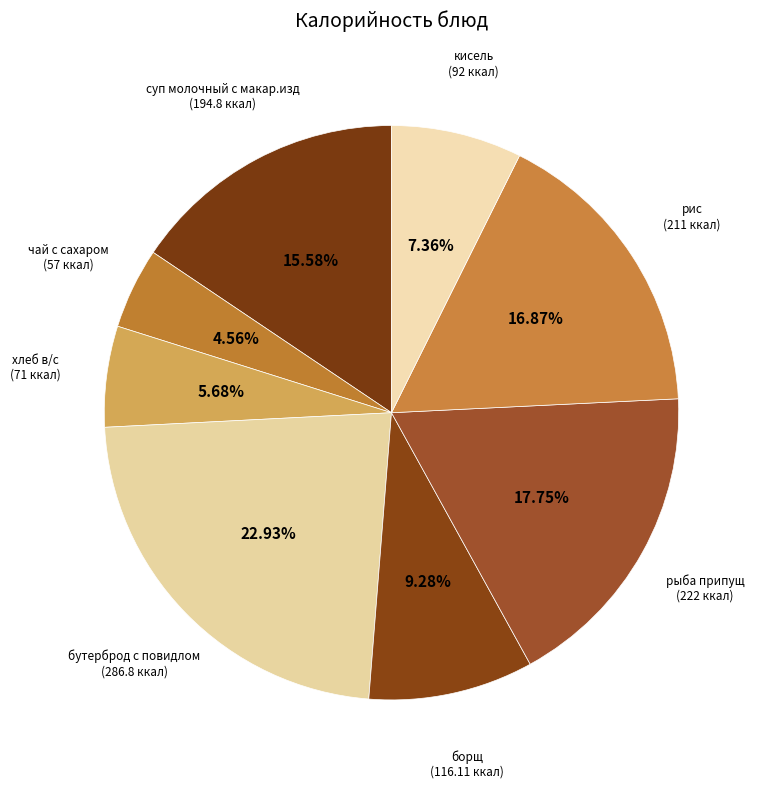

Rank the categories by value from highest to lowest.

бутерброд с повидлом, рыба припущ, рис, суп молочный с макар.изд, борщ, кисель, хлеб в/с, чай с сахаром